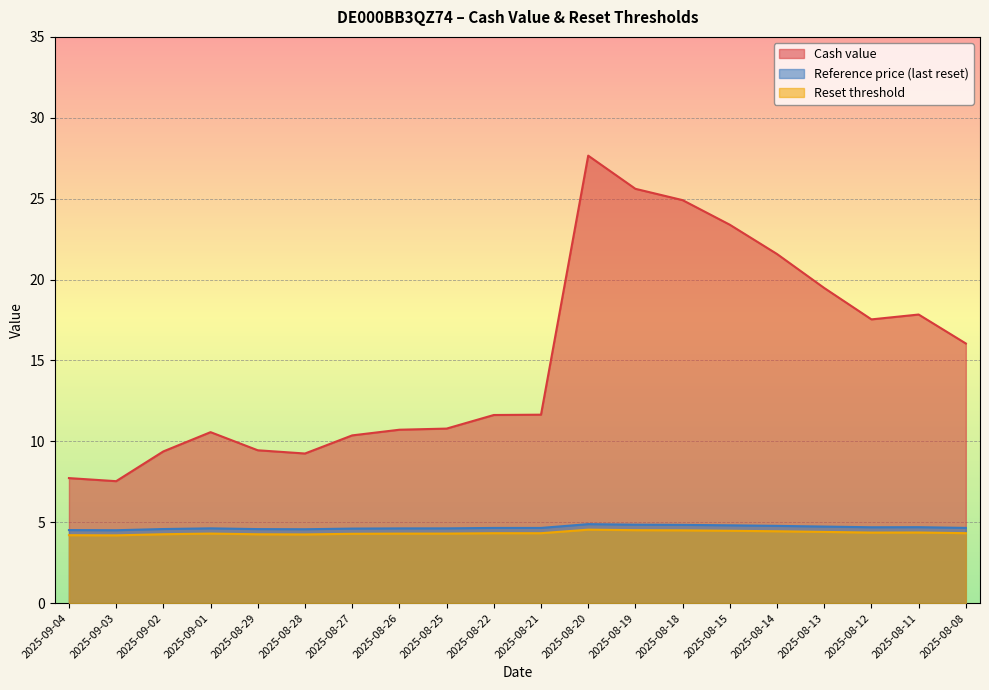

What position from the left is 2025-08-21?

11